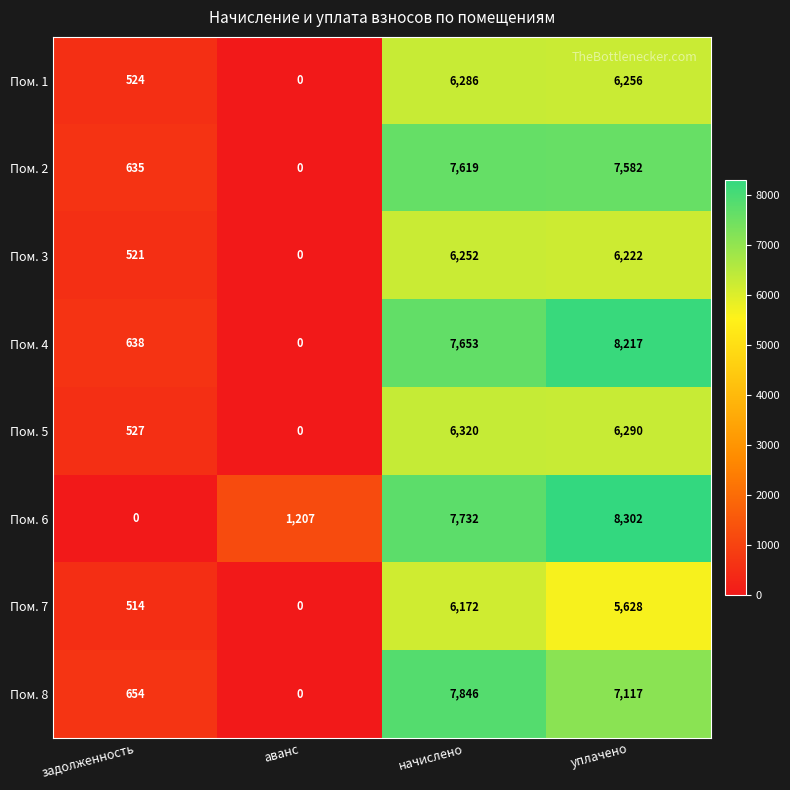

What is the maximum value shown in the chart?

8302